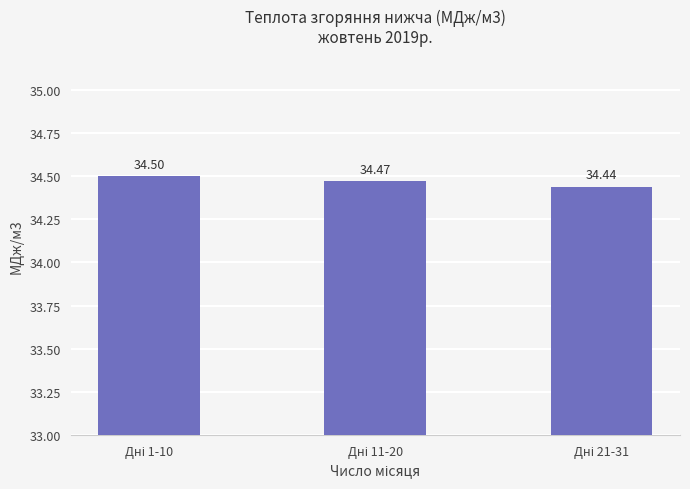

What is the average value?

34.5